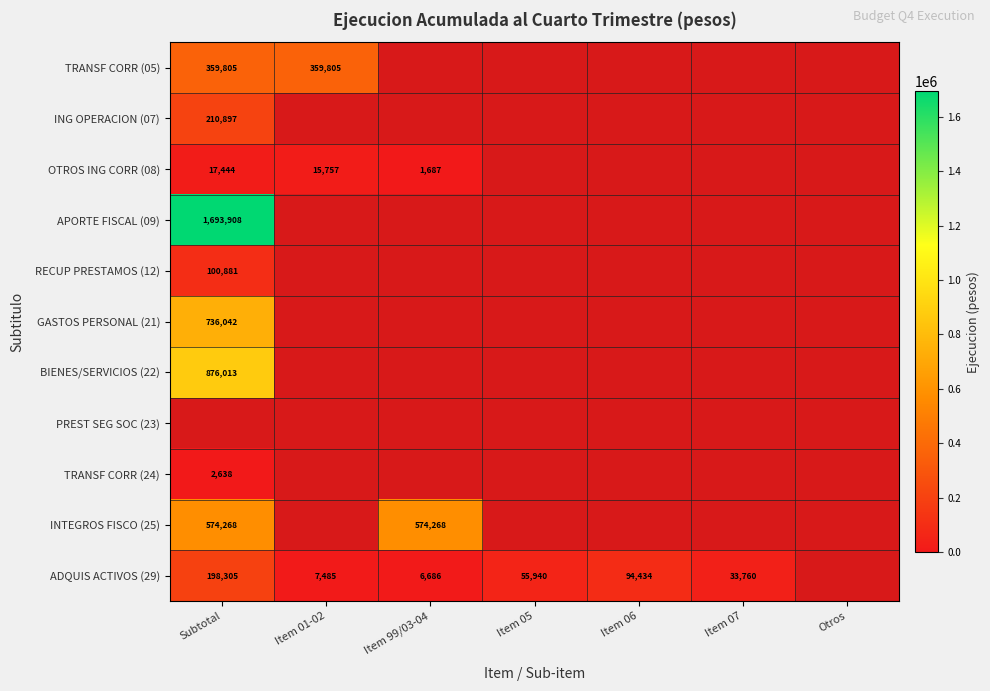

Count the number of data series in this chart.

11